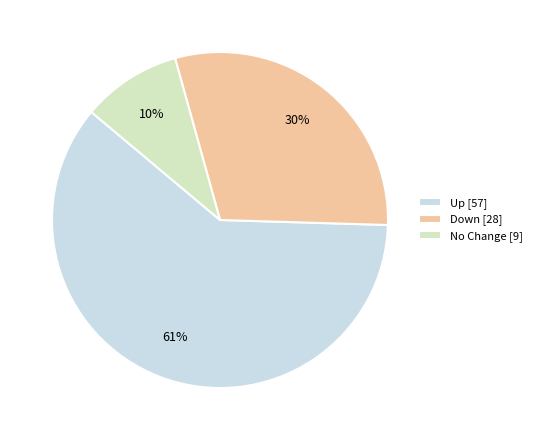

To the nearest percent, what is the average slice percentage?

33%